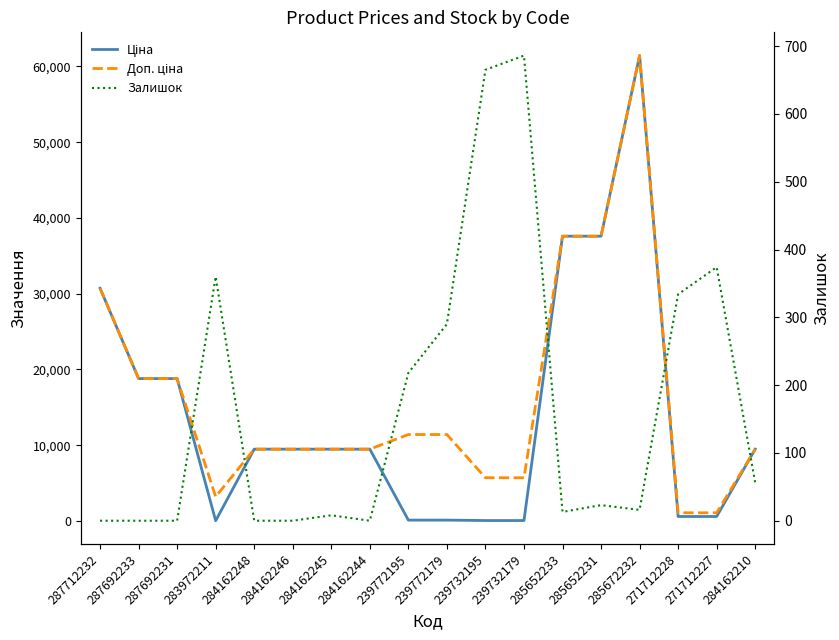

Reading left to right, list all the values displayed in this chart.

Ціна: 30717.1	18796.8	18796.8	32.0	9480.1	9480.1	9480.1	9480.1	114.1	114.1	57.0	57.0	37593.6	37593.6	61434.3	589.9	589.9	9480.1
Доп. ціна: 30717.1	18796.8	18796.8	3205.0	9480.1	9480.1	9480.1	9480.1	11410.0	11410.0	5705.0	5705.0	37593.6	37593.6	61434.3	1081.7	1081.7	9480.1
Залишок: 0.0	0.0	0.0	360.0	0.0	0.0	8.0	0.0	218.0	290.0	665.0	686.0	13.0	23.0	16.0	334.0	374.0	56.0